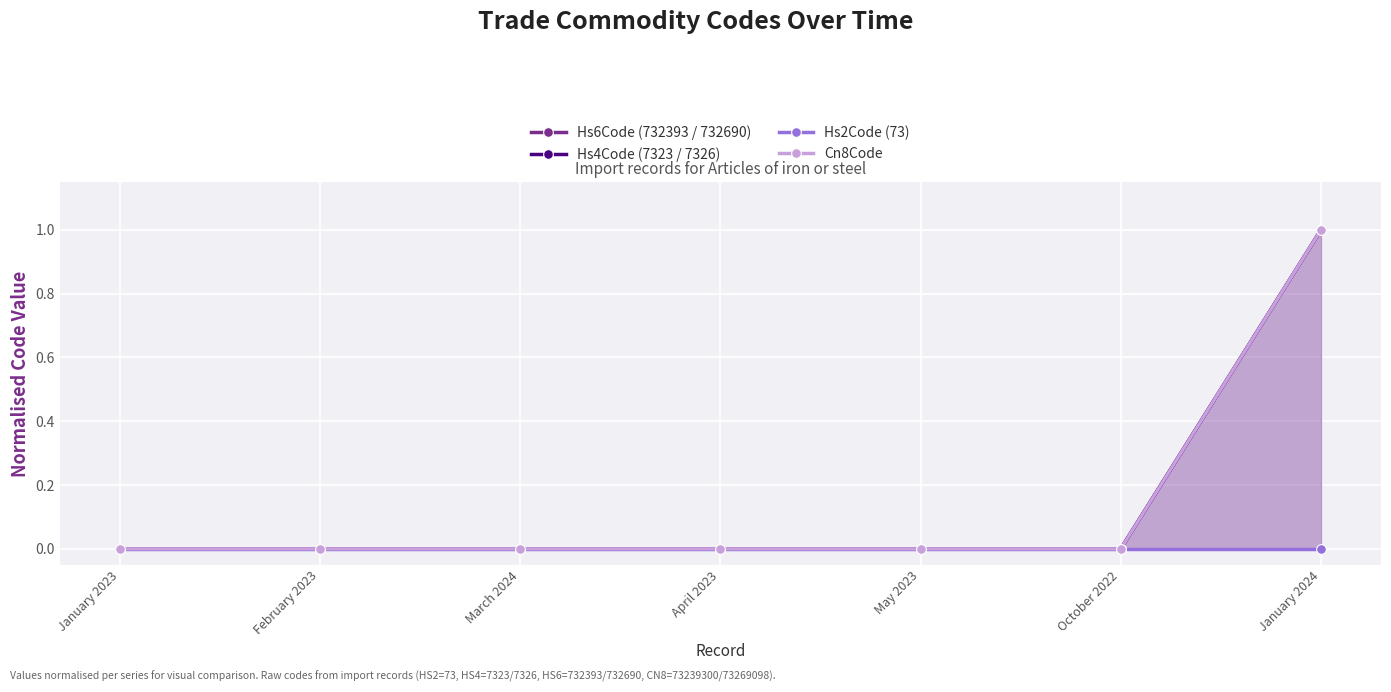

List the labels in order of Hs4Code (7323 / 7326) value, largest first.

January 2024, January 2023, February 2023, March 2024, April 2023, May 2023, October 2022